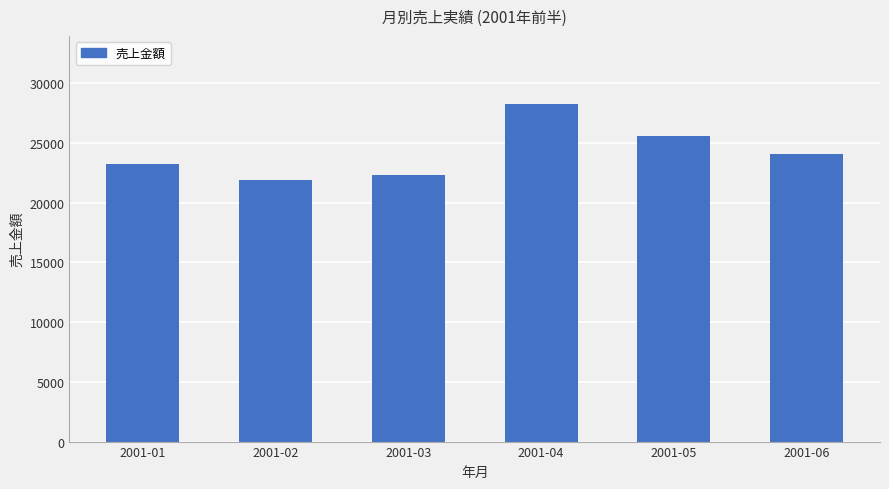

Reading left to right, what are all the values shown in this chart?

2001-01=23240	2001-02=21880	2001-03=22280	2001-04=28300	2001-05=25570	2001-06=24040